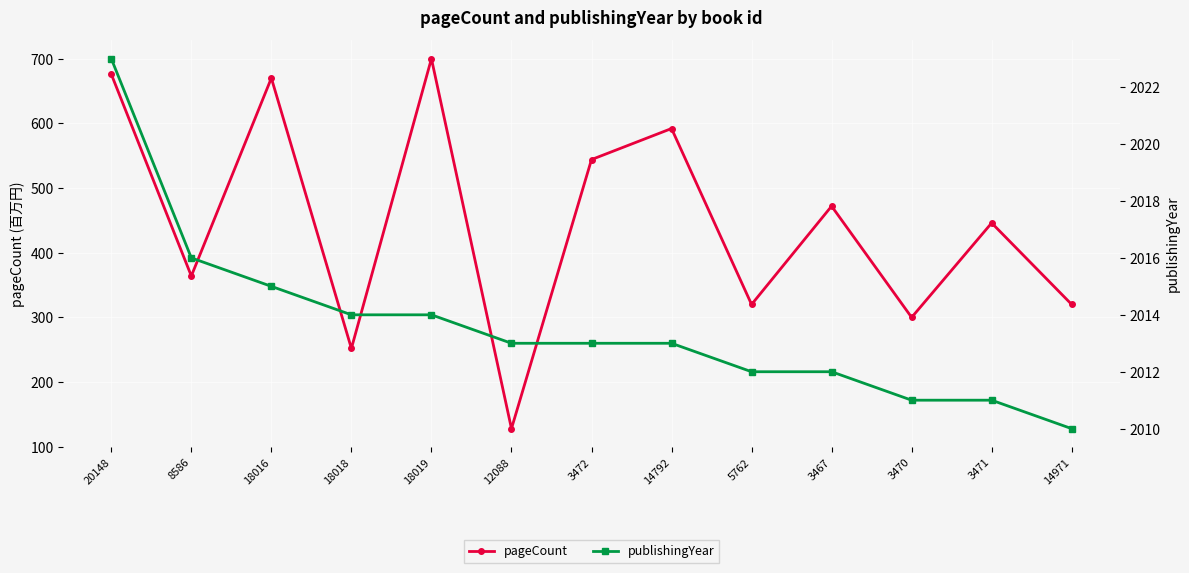

What is the sum of all pageCount values?

5784